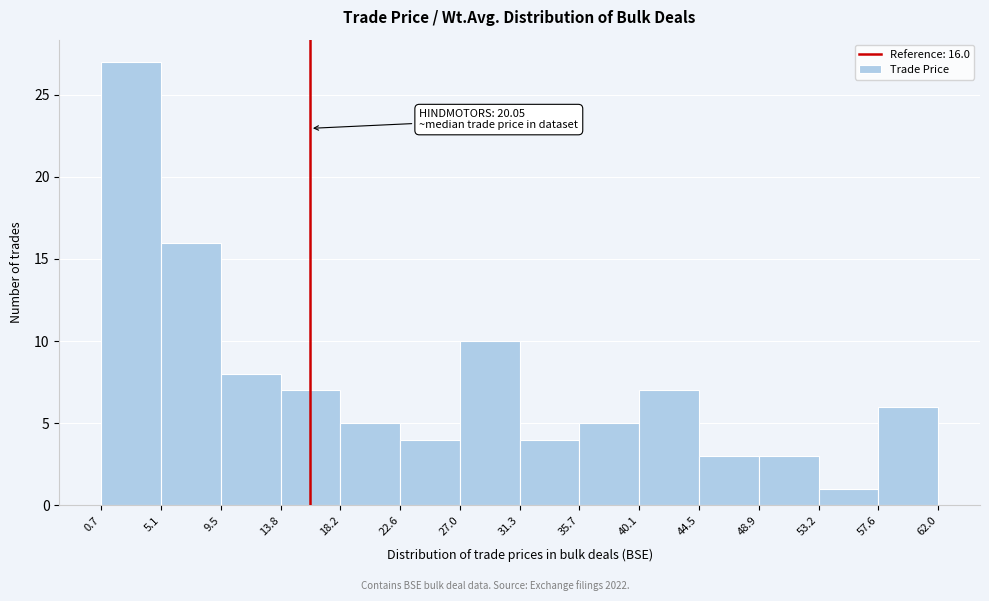

Over which range of the x-axis is the bar tallest?

0.7 to 5.1